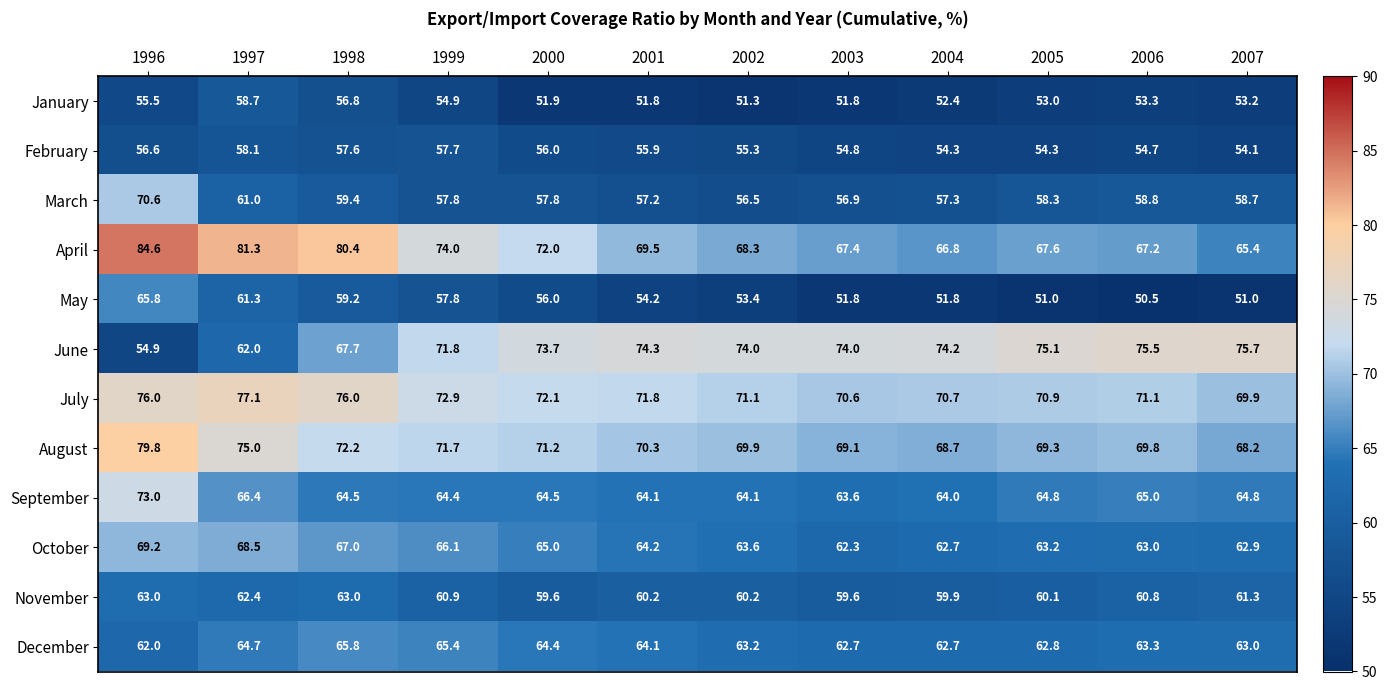

What is the approximate value of May at 2006?

50.5